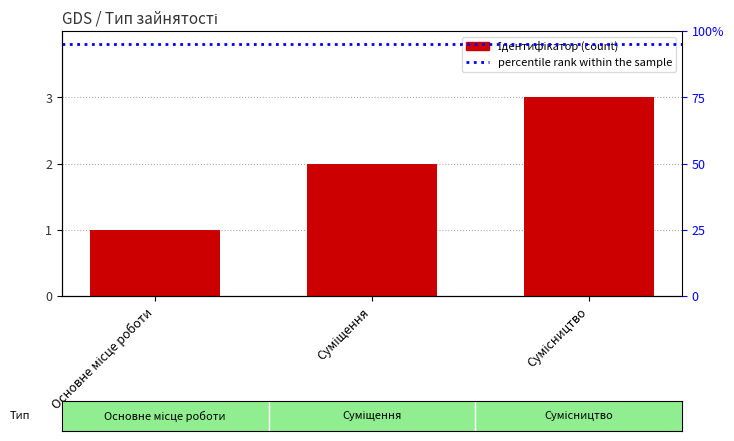

What is the label of the 1st bar from the left?

Основне місце роботи